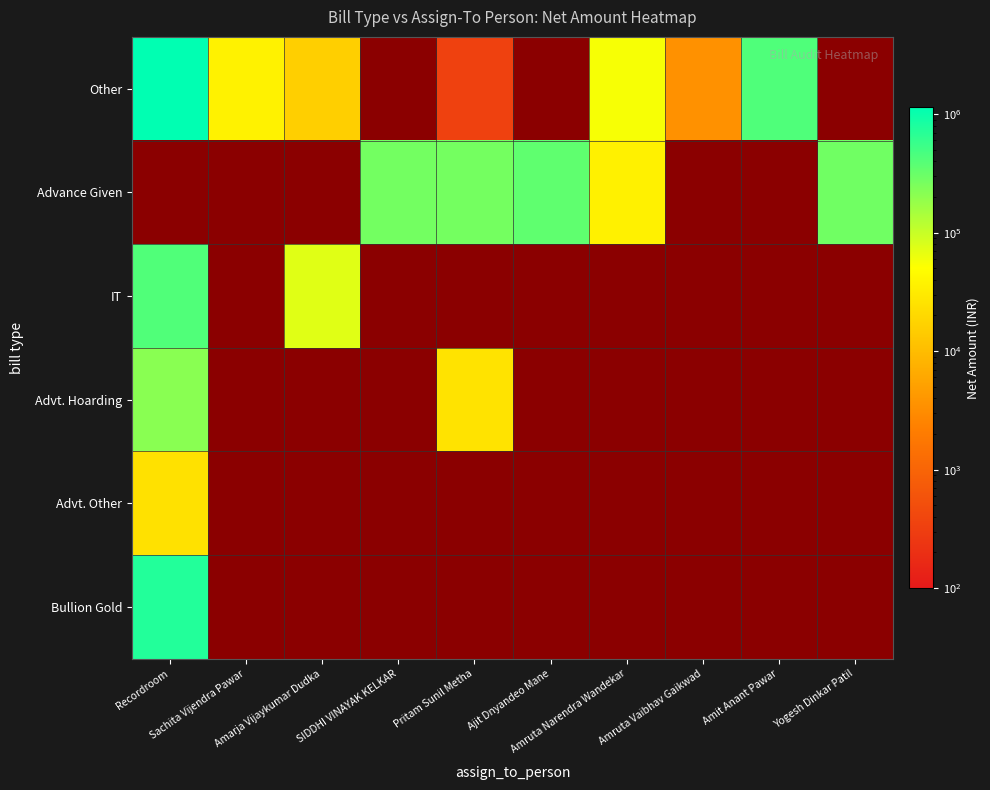

How many data points does each series have?

10